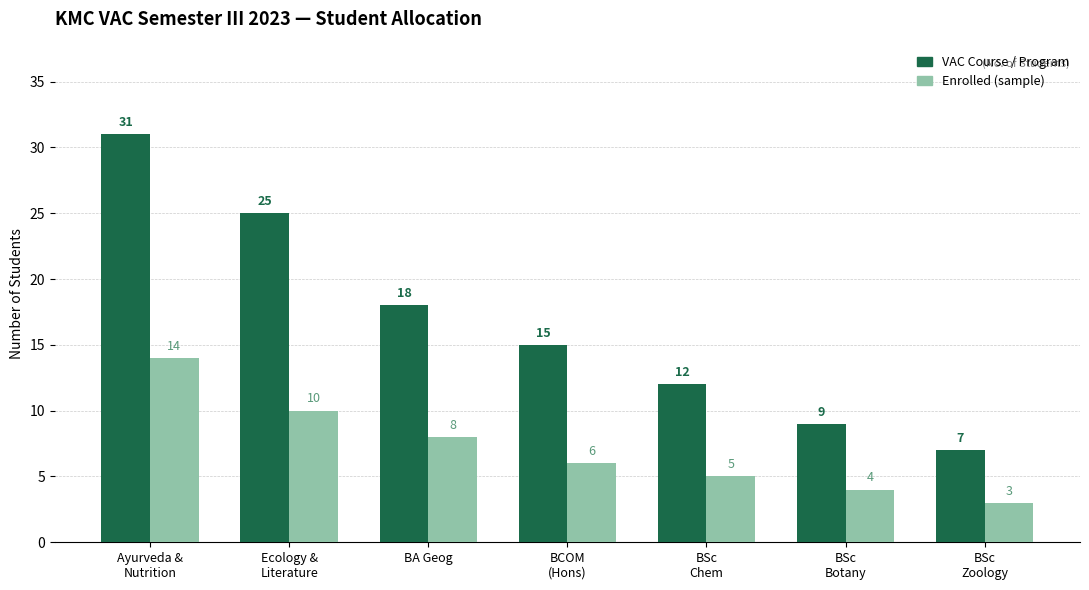

What is the sum of all VAC Course / Program values?

117